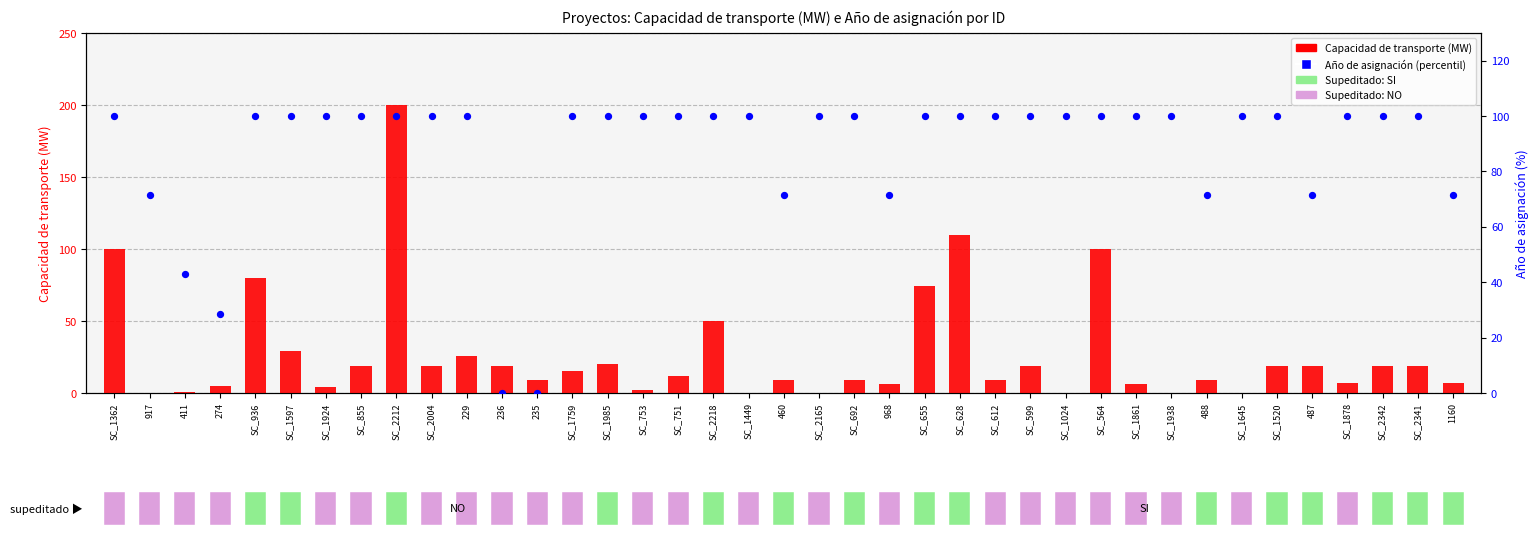

Which series reaches the minimum Y coordinate?

Capacidad de transporte (MW)